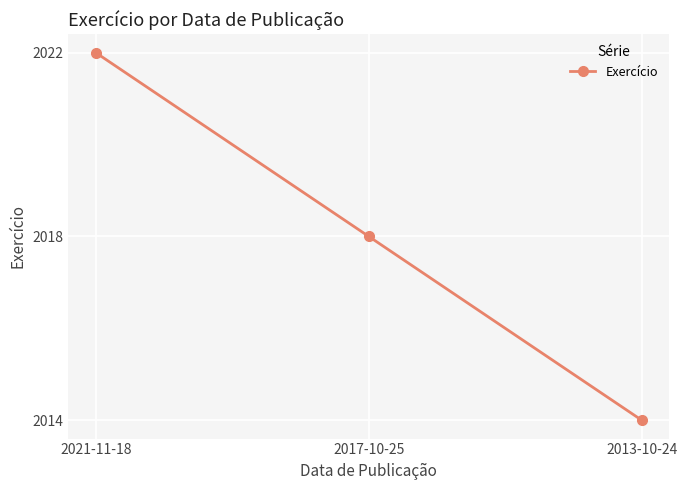

Which has a higher value, 2013-10-24 or 2017-10-25?

2017-10-25